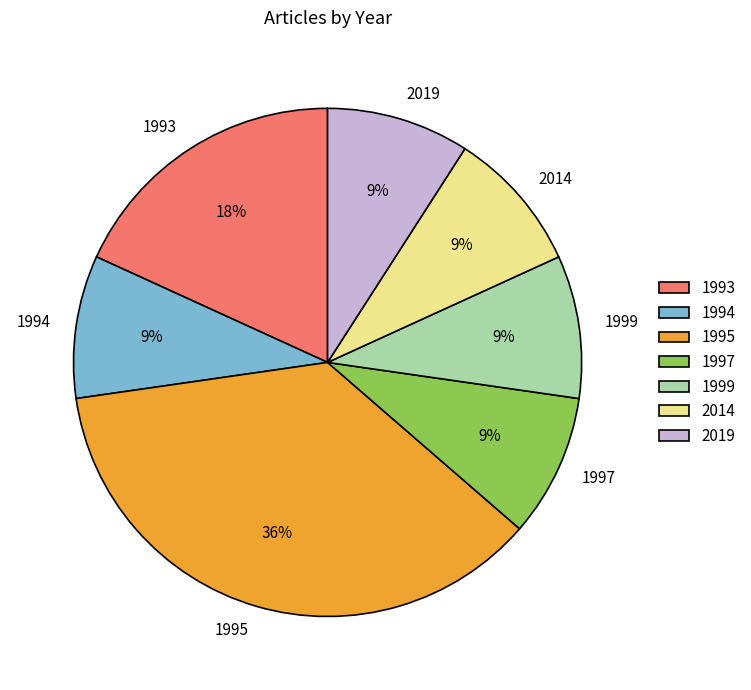

What is the ratio of the value at 1995 to the value at 1993?

2.0